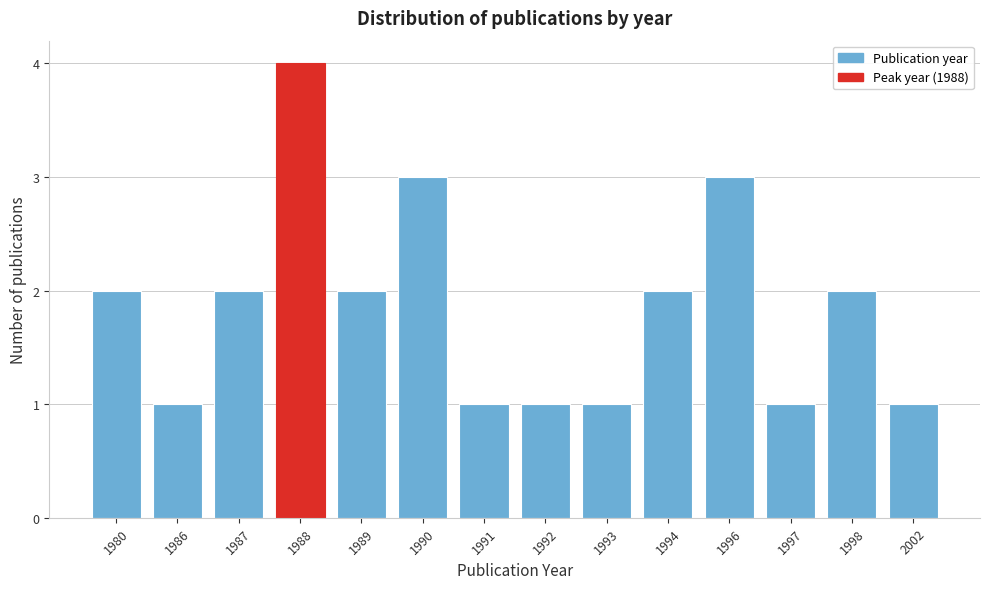

Reading left to right, what are all the values shown in this chart?

1980=2	1986=1	1987=2	1988=4	1989=2	1990=3	1991=1	1992=1	1993=1	1994=2	1996=3	1997=1	1998=2	2002=1